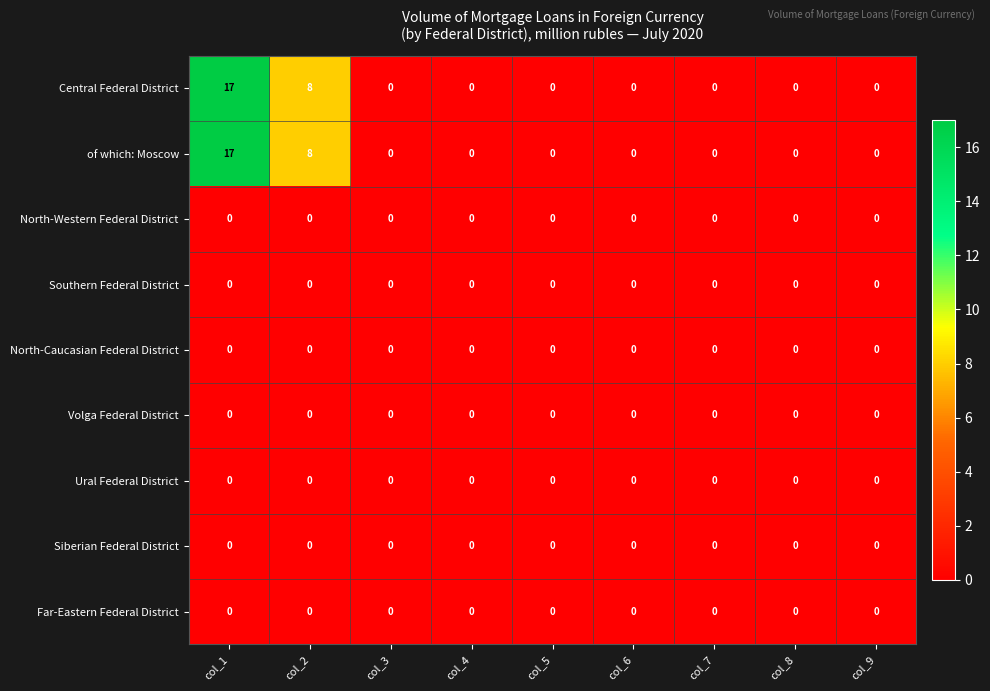

At which category is the sum across all series the highest?

col_1